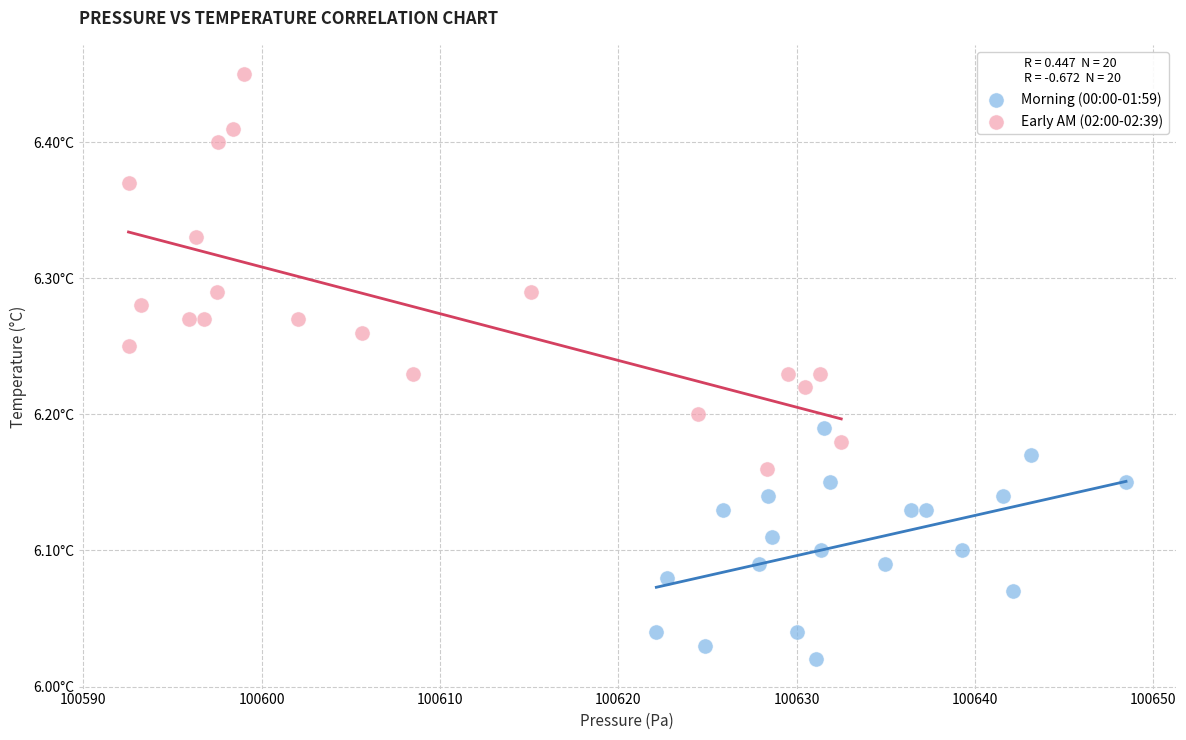

What are all the series names shown in the legend?

Morning (00:00-01:59), Early AM (02:00-02:39)